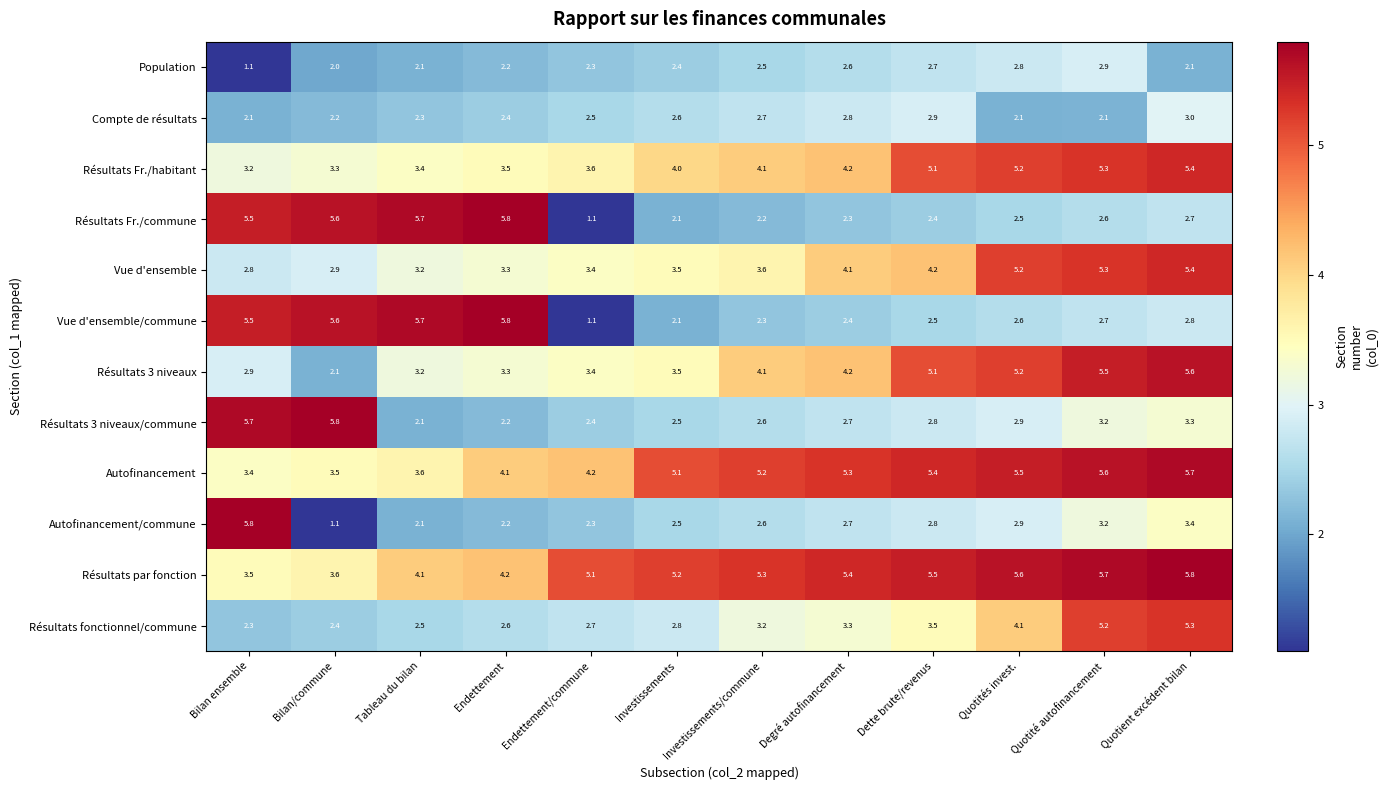

What is the sum of all Résultats Fr./habitant values?

50.3